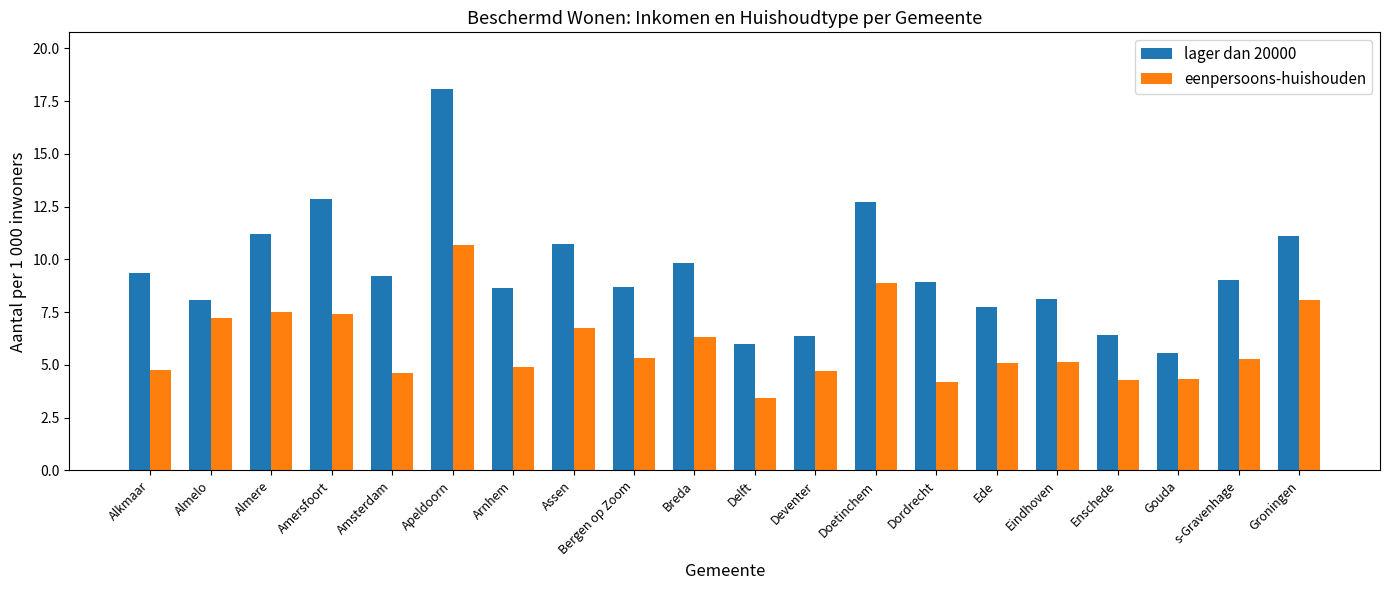

True or false: eenpersoons-huishouden has a value of 4.3 at Enschede.

True